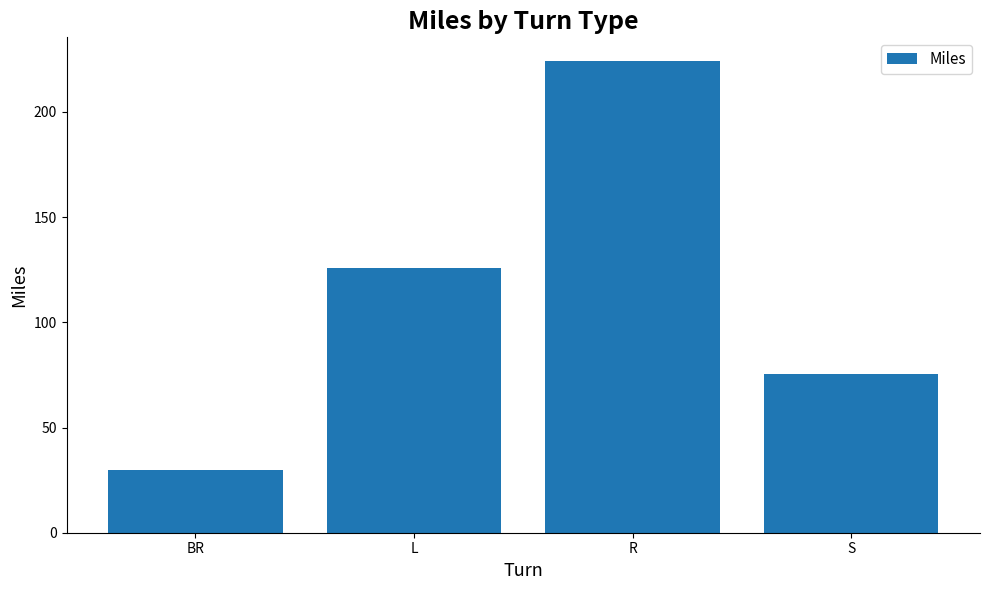

What is the difference between the values at L and BR?

96.3